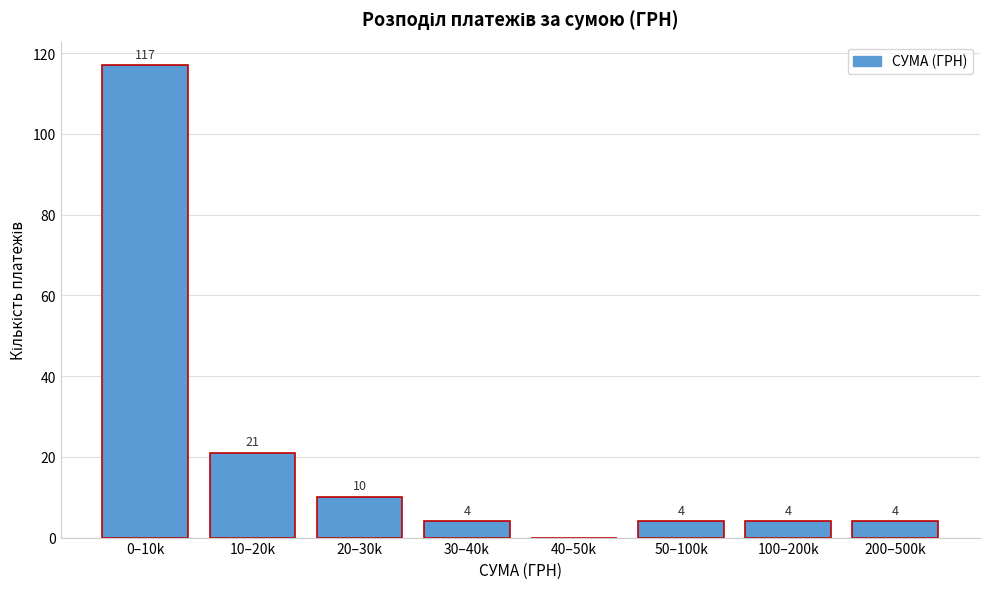

Reading left to right, list all the values displayed in this chart.

0–10k=117	10–20k=21	20–30k=10	30–40k=4	40–50k=0	50–100k=4	100–200k=4	200–500k=4